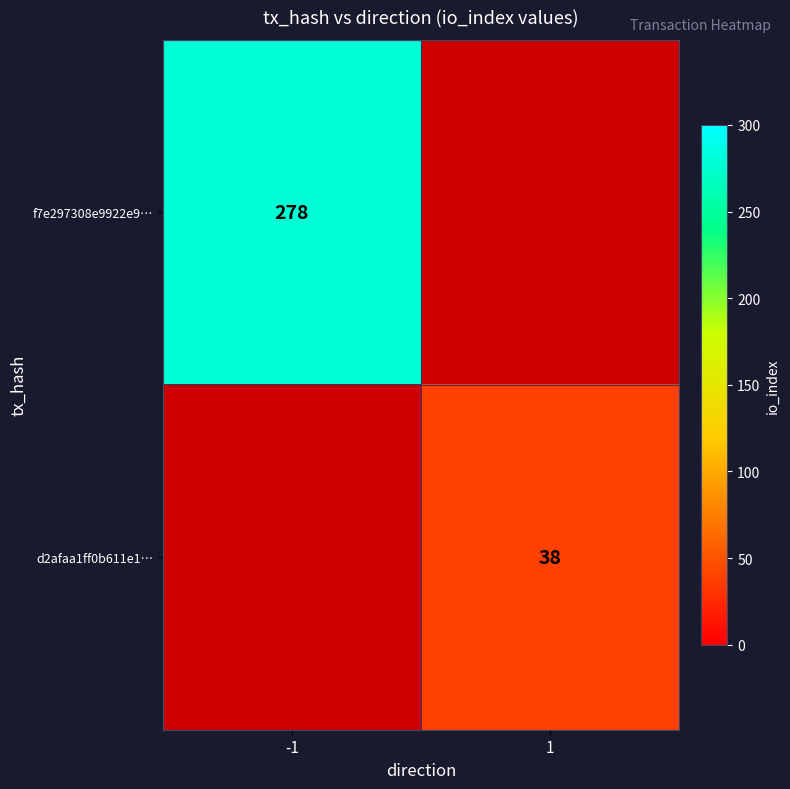

Is the value of f7e297308e9922e9… at -1 greater than the value of d2afaa1ff0b611e1… at -1?

Yes